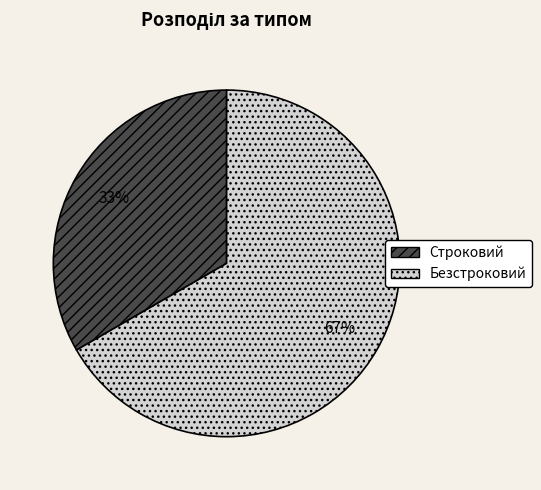

To the nearest percent, what is the combined percentage of Безстроковий and Строковий?

100%